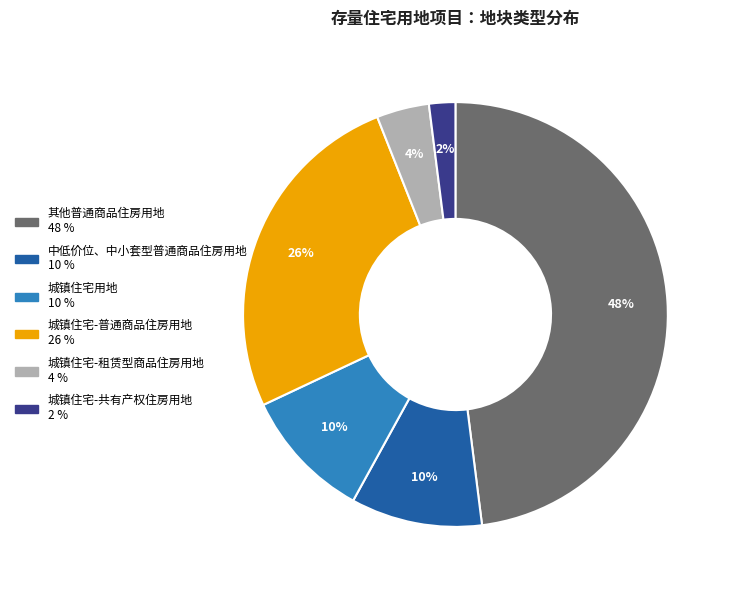

How many segments does this pie chart have?

6